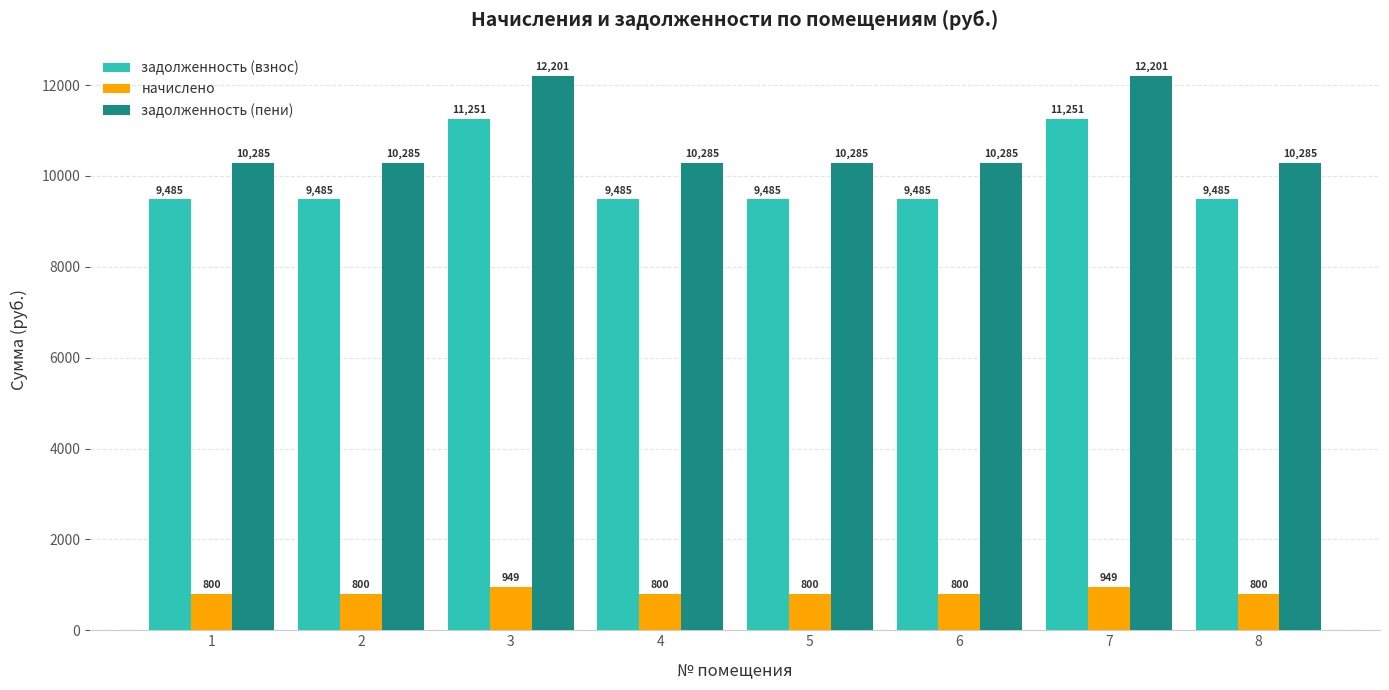

What is the minimum value shown in the chart?

800.3